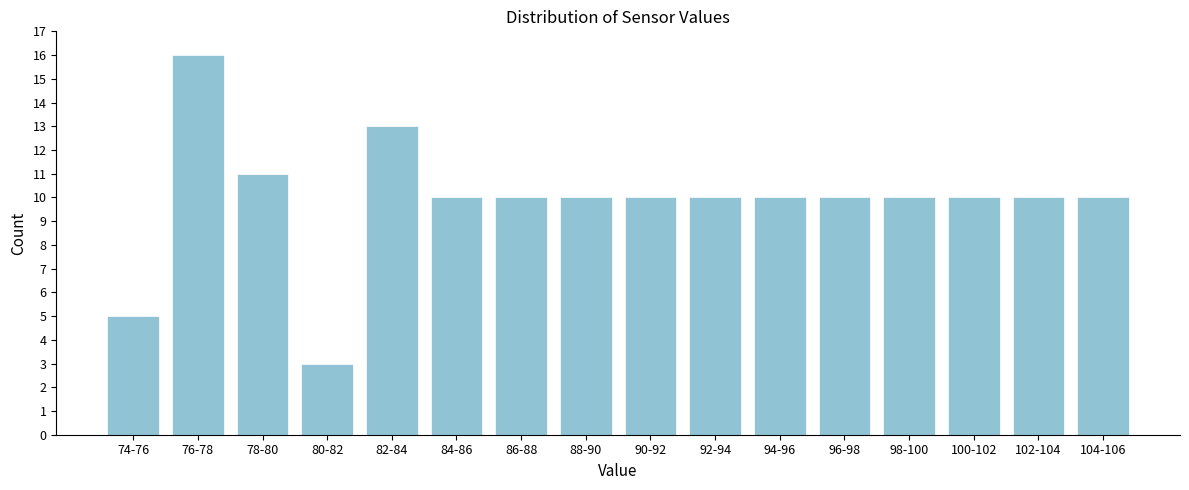

Reading right to left, what are all the values shown in this chart?

104-106=10	102-104=10	100-102=10	98-100=10	96-98=10	94-96=10	92-94=10	90-92=10	88-90=10	86-88=10	84-86=10	82-84=13	80-82=3	78-80=11	76-78=16	74-76=5